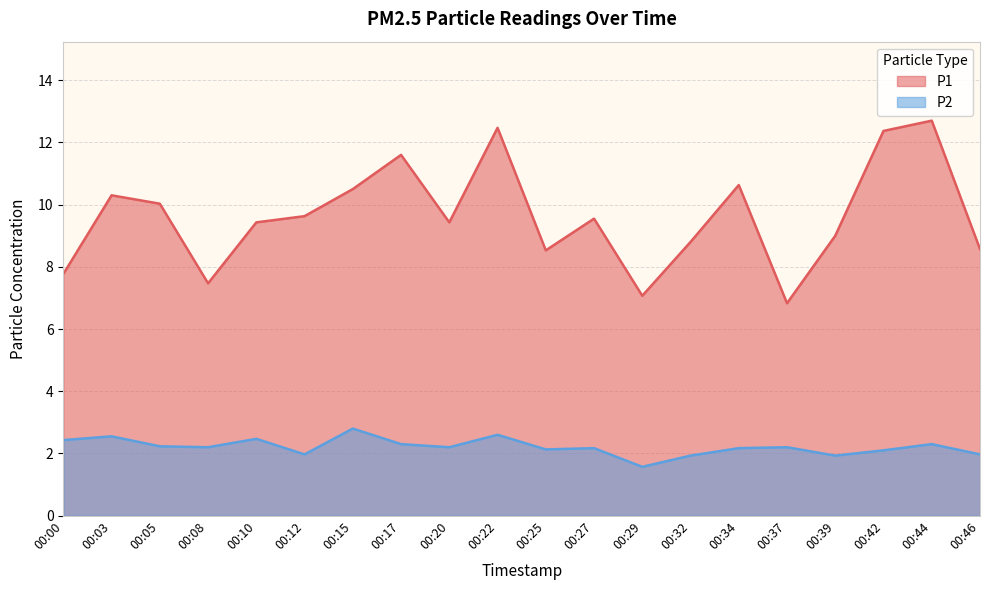

Reading left to right, transcribe all the data shown in this chart.

P1: 00:00=7.8	00:03=10.3	00:05=10.0	00:08=7.5	00:10=9.4	00:12=9.6	00:15=10.5	00:17=11.6	00:20=9.4	00:22=12.5	00:25=8.5	00:27=9.6	00:29=7.1	00:32=8.8	00:34=10.6	00:37=6.8	00:39=9.0	00:42=12.4	00:44=12.7	00:46=8.6
P2: 00:00=2.4	00:03=2.5	00:05=2.2	00:08=2.2	00:10=2.5	00:12=2.0	00:15=2.8	00:17=2.3	00:20=2.2	00:22=2.6	00:25=2.1	00:27=2.2	00:29=1.6	00:32=1.9	00:34=2.2	00:37=2.2	00:39=1.9	00:42=2.1	00:44=2.3	00:46=2.0